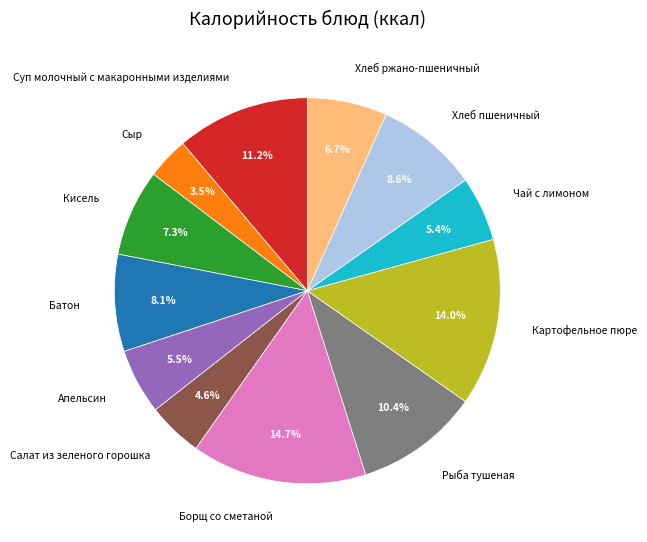

Is the sum of Хлеб пшеничный and Суп молочный с макаронными изделиями greater than half?

No